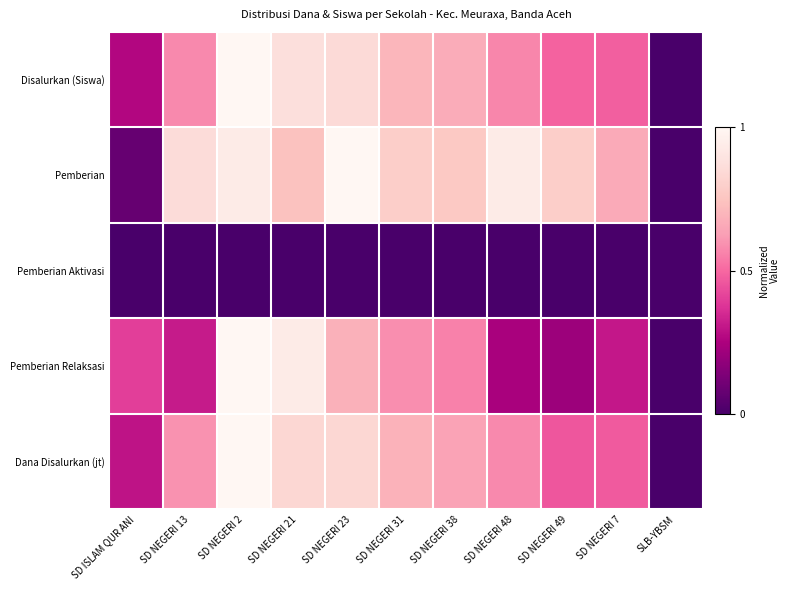

What is the greatest value displayed?

1.0